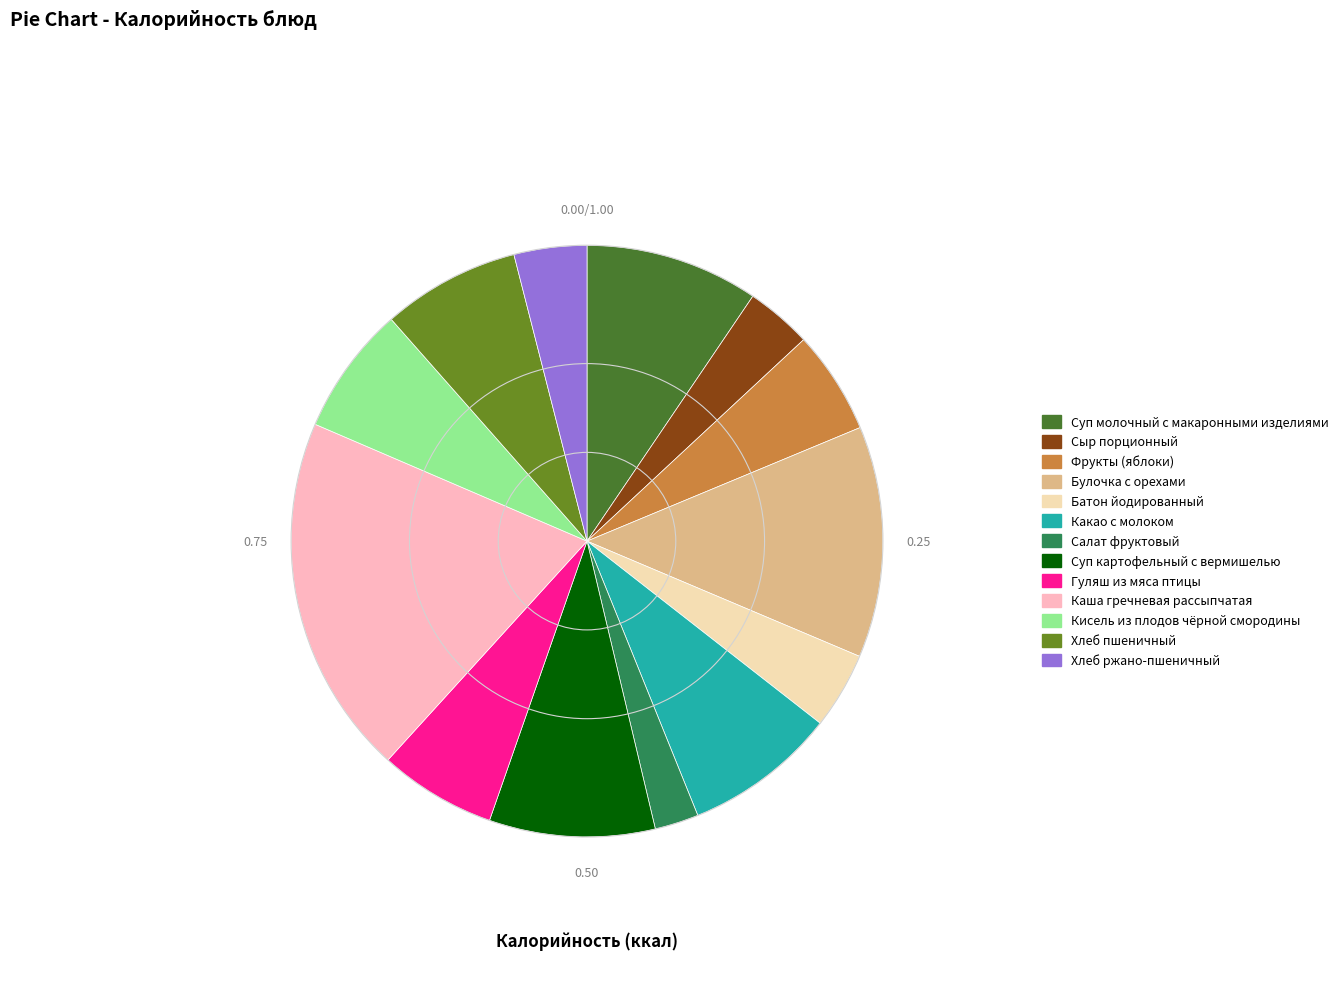

Which category has the biggest portion of the pie?

Каша гречневая рассыпчатая